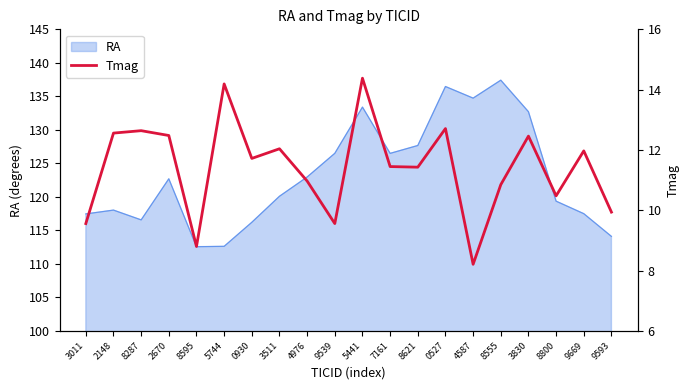

Reading right to left, what are all the values shown in this chart?

9593=9.9	9669=12.0	8800=10.5	3830=12.5	8555=10.8	4587=8.2	0527=12.7	8621=11.4	7161=11.4	5441=14.4	9539=9.6	4976=11.0	3511=12.0	0930=11.7	5744=14.2	8595=8.8	2670=12.5	8287=12.6	2148=12.6	3011=9.6